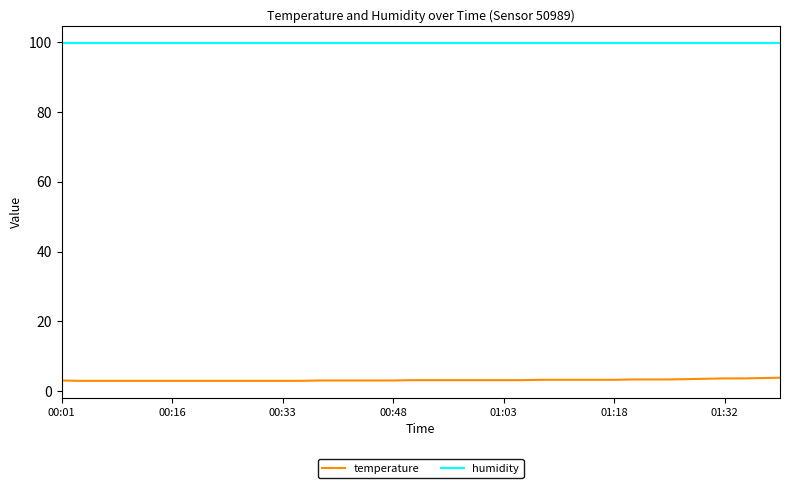

True or false: humidity and temperature intersect in this chart.

False